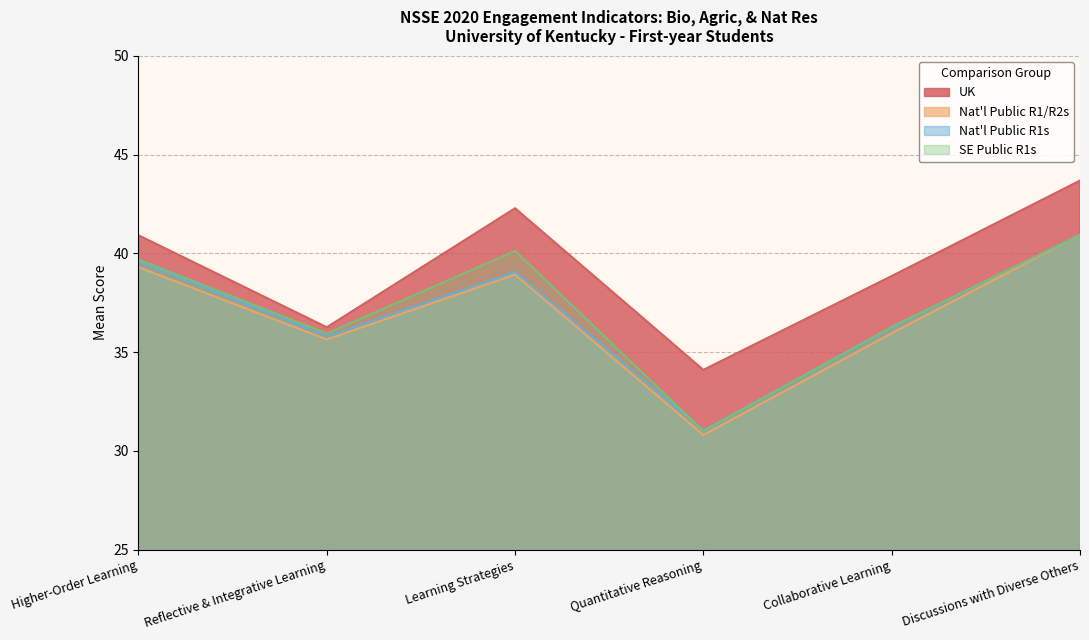

Where is the first local minimum for Nat'l Public R1/R2s?

Reflective & Integrative Learning